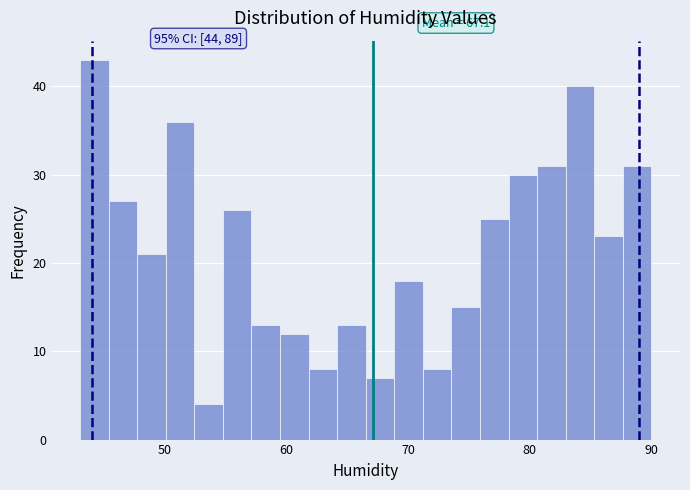

Read against the x-axis, roughly where is the centre of the tallest bar?

44